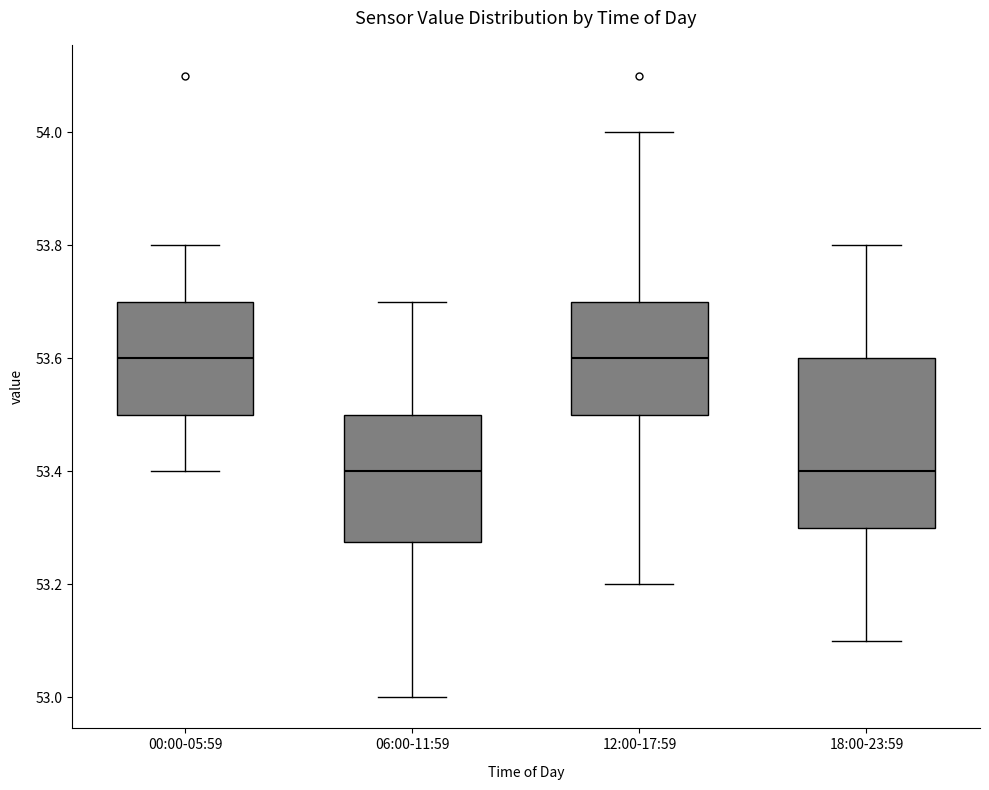

Which box is the tallest, from its lower edge to its upper edge?

18:00-23:59